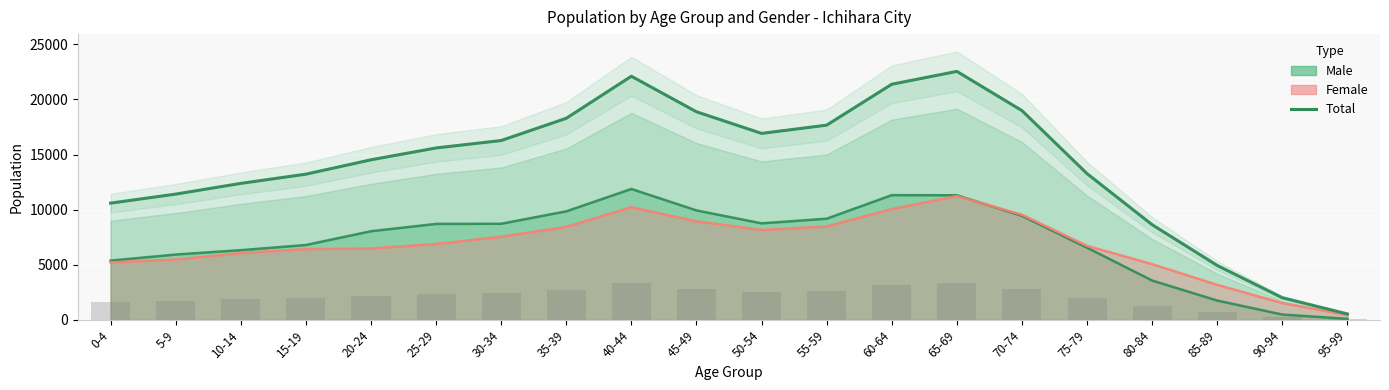

Reading left to right, what are all the values shown in this chart?

0-4=10594	5-9=11412	10-14=12384	15-19=13221	20-24=14522	25-29=15597	30-34=16270	35-39=18288	40-44=22099	45-49=18877	50-54=16917	55-59=17663	60-64=21373	65-69=22538	70-74=18983	75-79=13267	80-84=8638	85-89=4940	90-94=2014	95-99=548